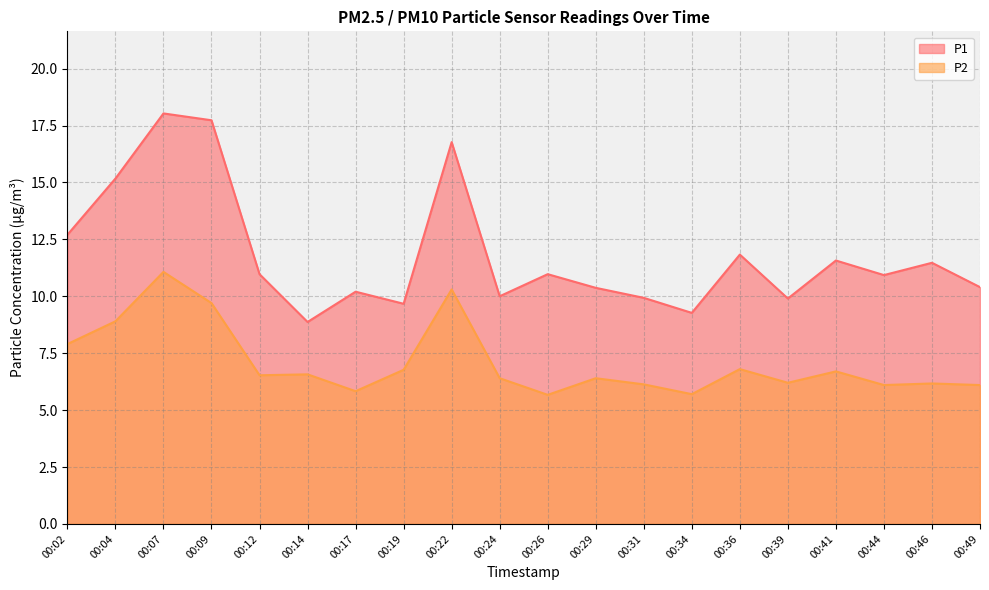

At how many categories does at least one series exceed 9?

19